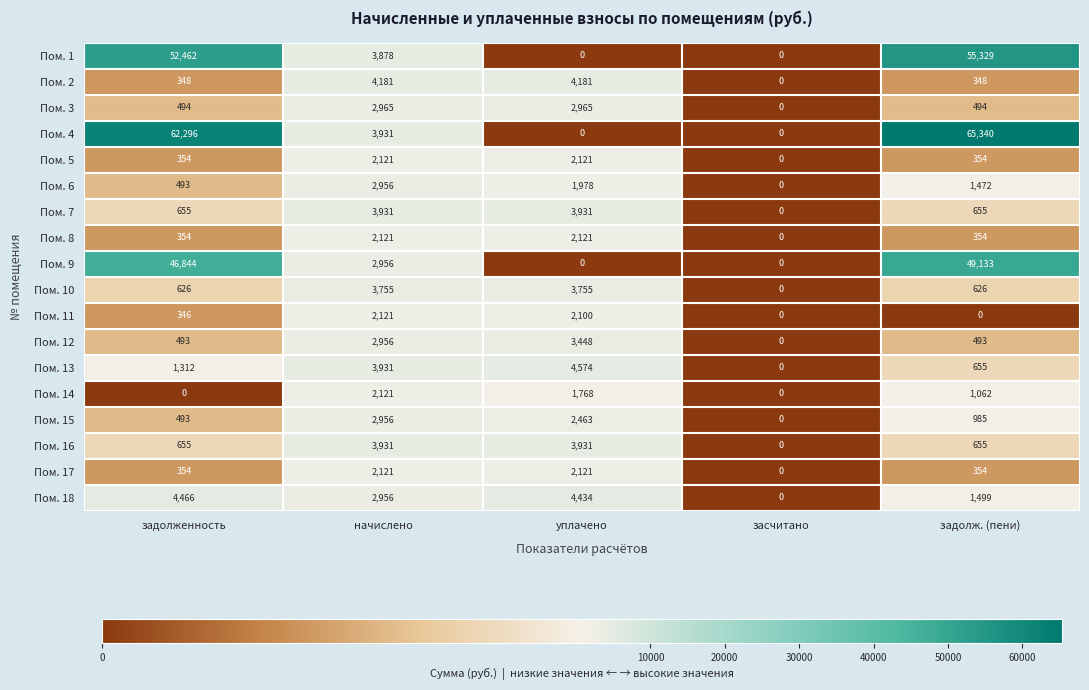

Which category has the highest value across all series?

задолж. (пени)